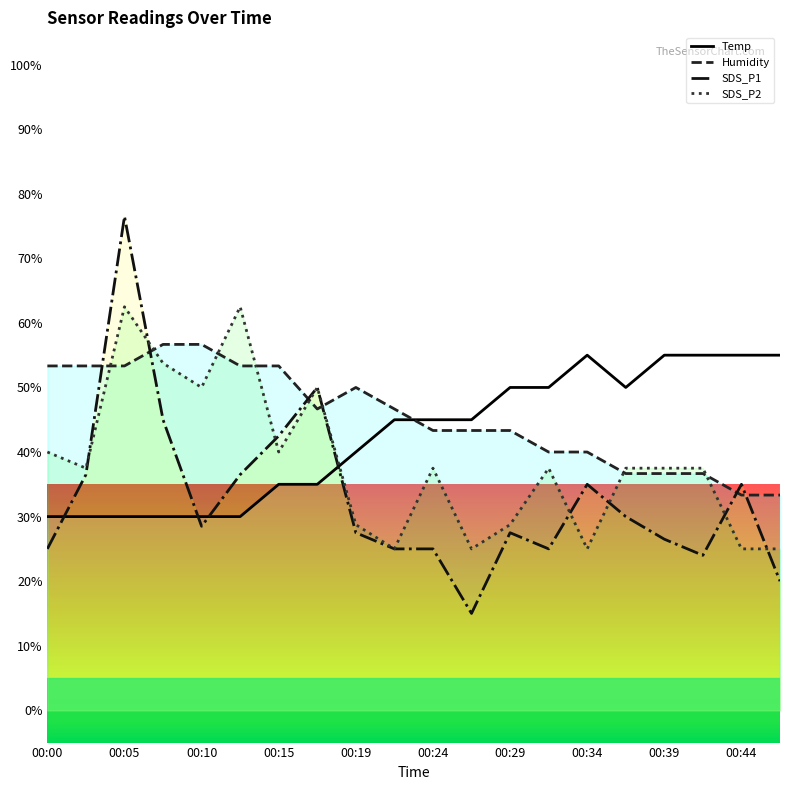

What is the value of the SDS_P2 point at the 15th from the left?

25.0